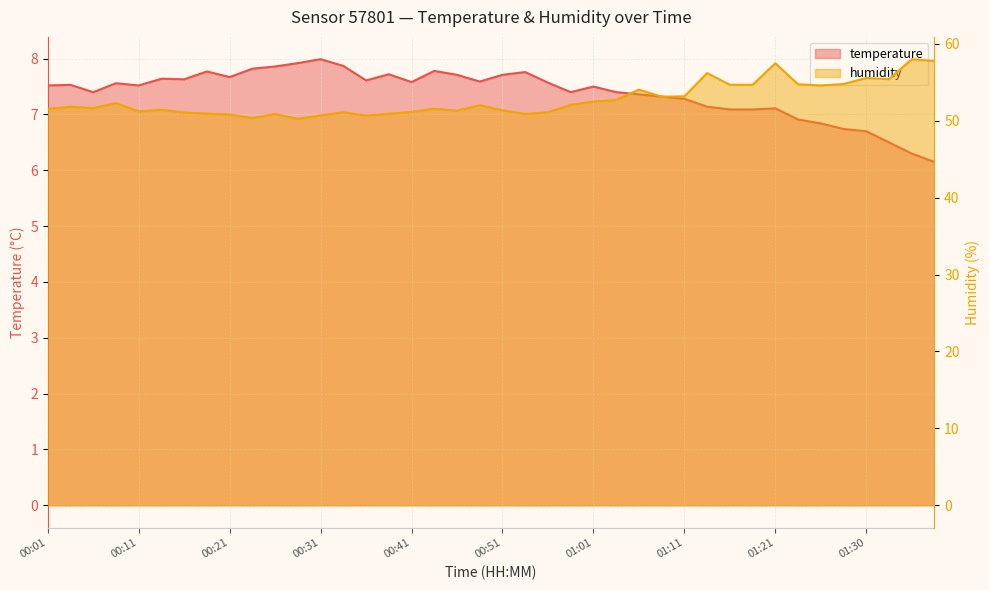

List the series in order of their overall mean, highest first.

humidity, temperature